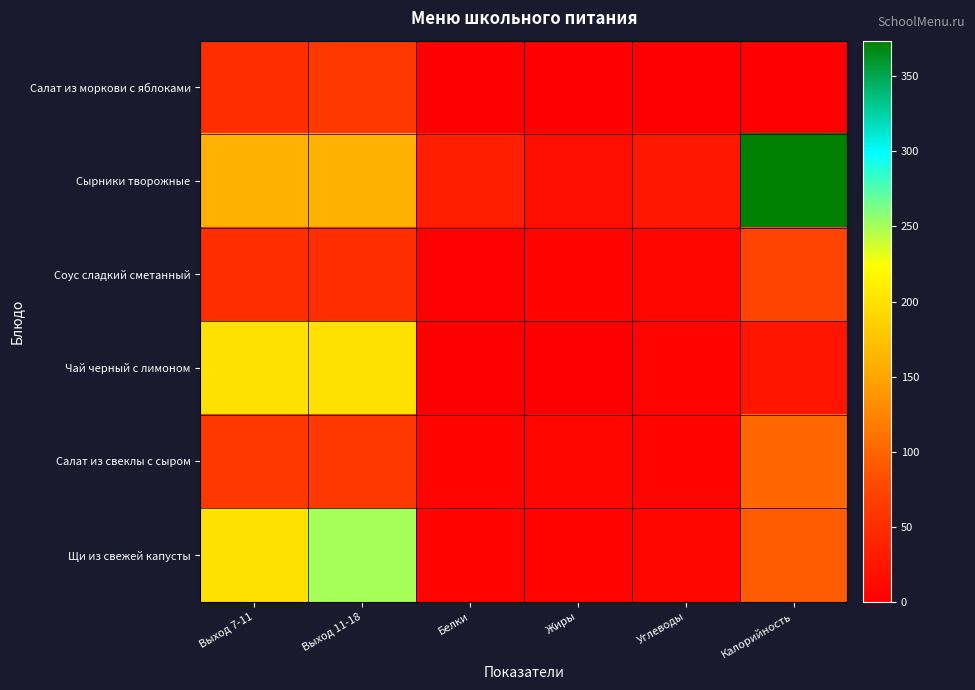

At how many categories does at least one series exceed 284?

1